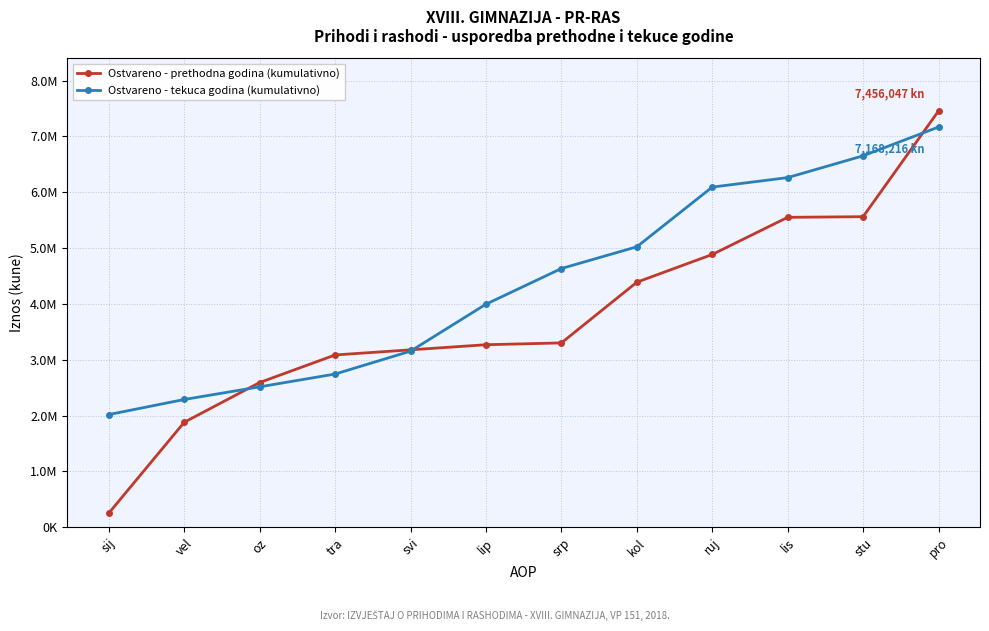

What is the difference between the Ostvareno - prethodna godina (kumulativno) values at lip and srp?

32344.4